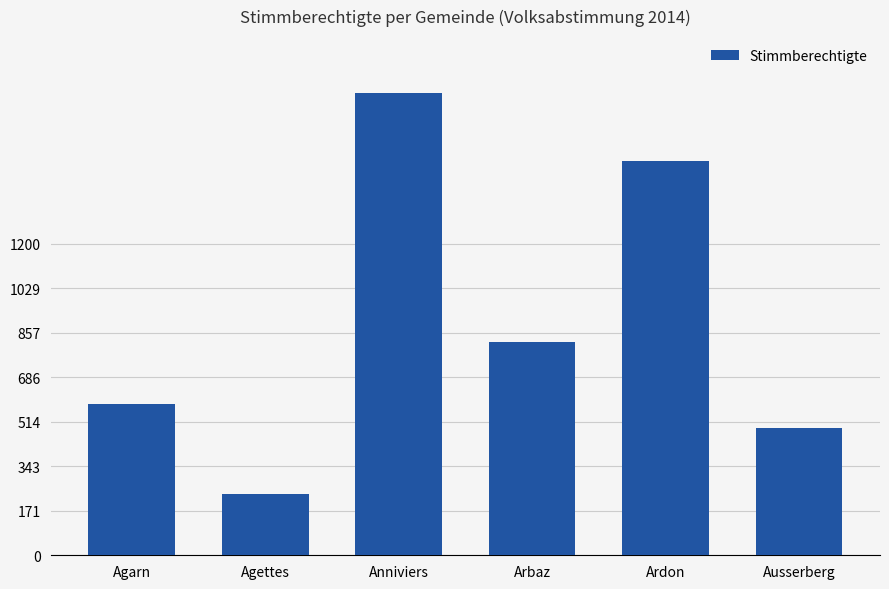

What is the label of the 5th bar from the left?

Ardon